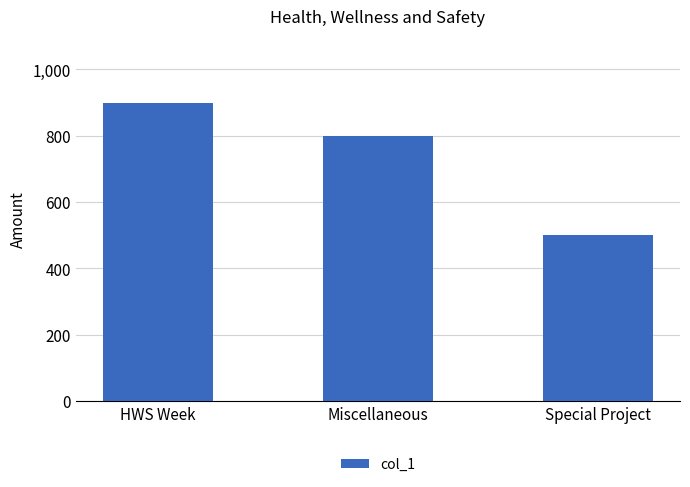

Reading left to right, extract all data points from this chart.

900	800	500